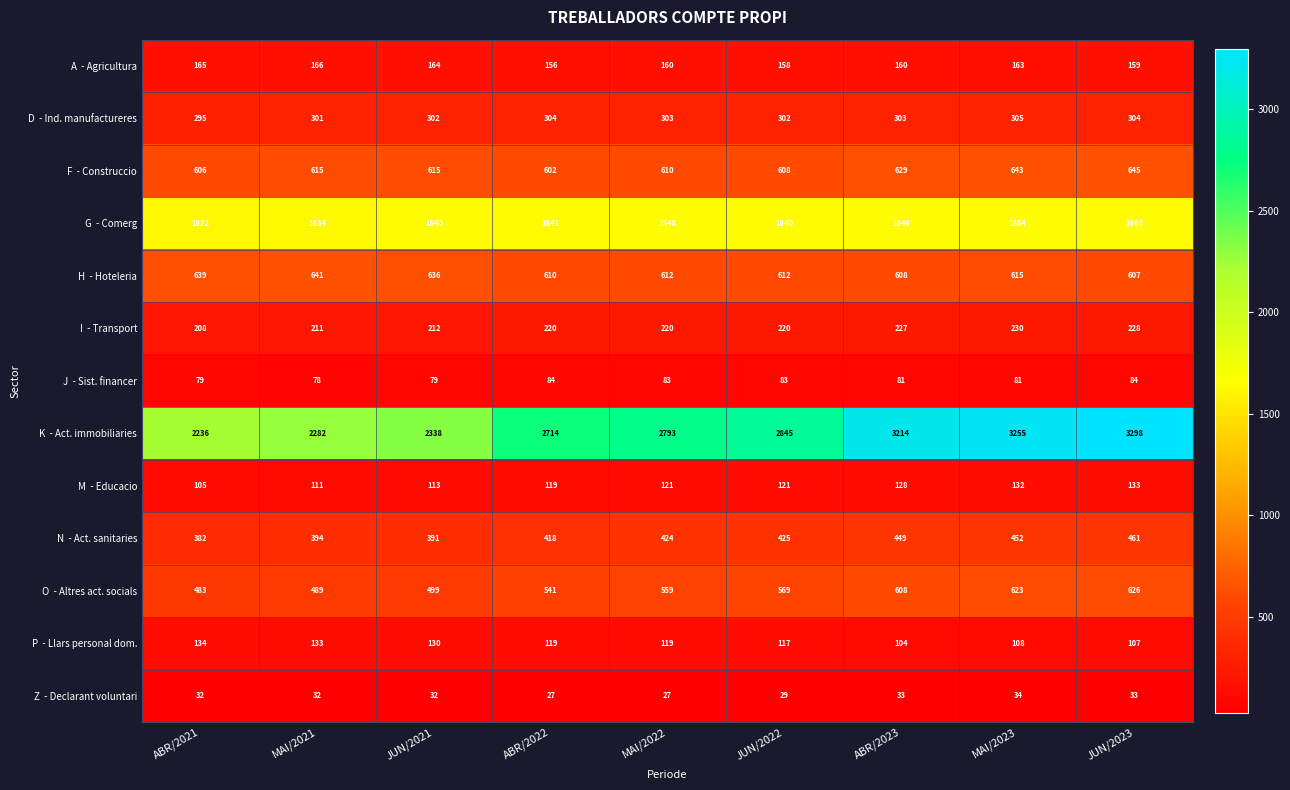

What is the maximum value shown in the chart?

3298